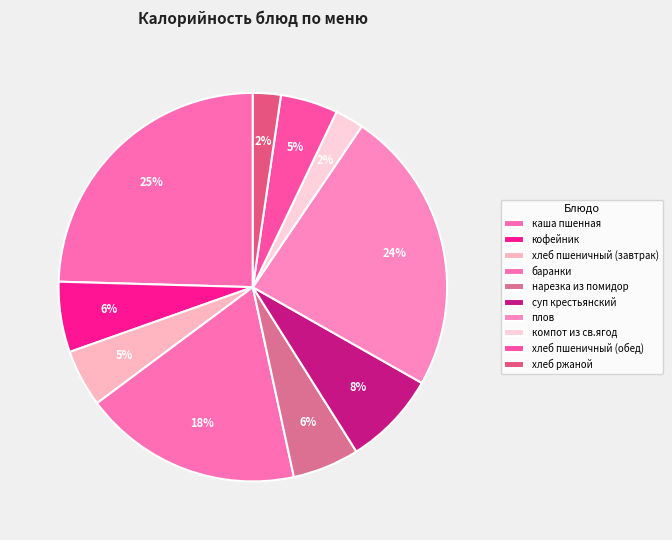

Does баранки account for over 50% of the chart?

No